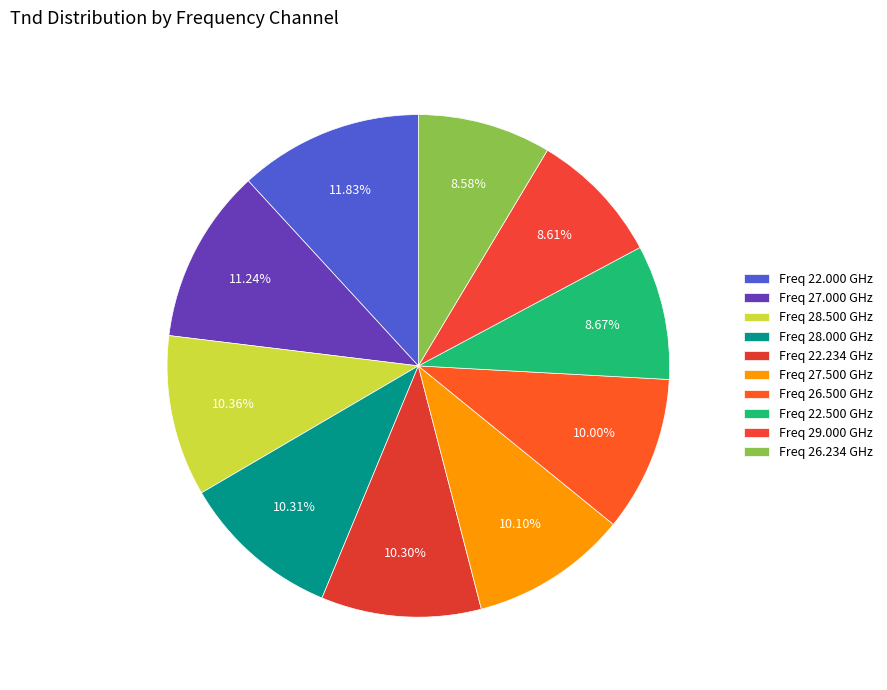

Count the number of slices in the pie.

10